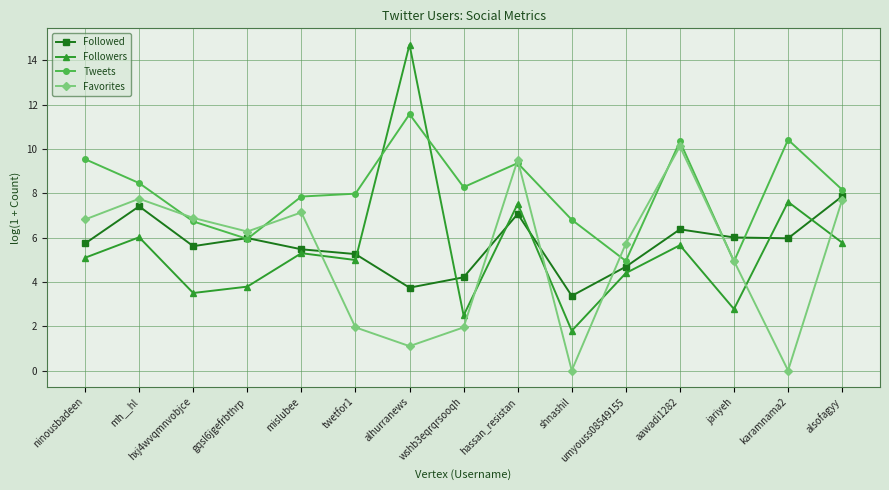

Rank the series by their maximum value, from lowest to highest.

Followed, Favorites, Tweets, Followers